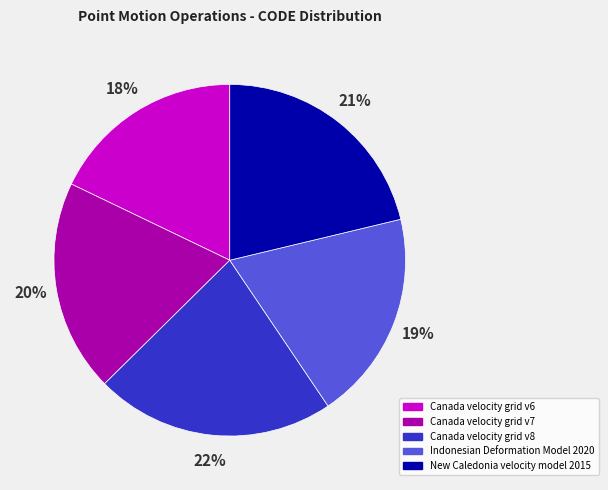

Count the number of slices in the pie.

5